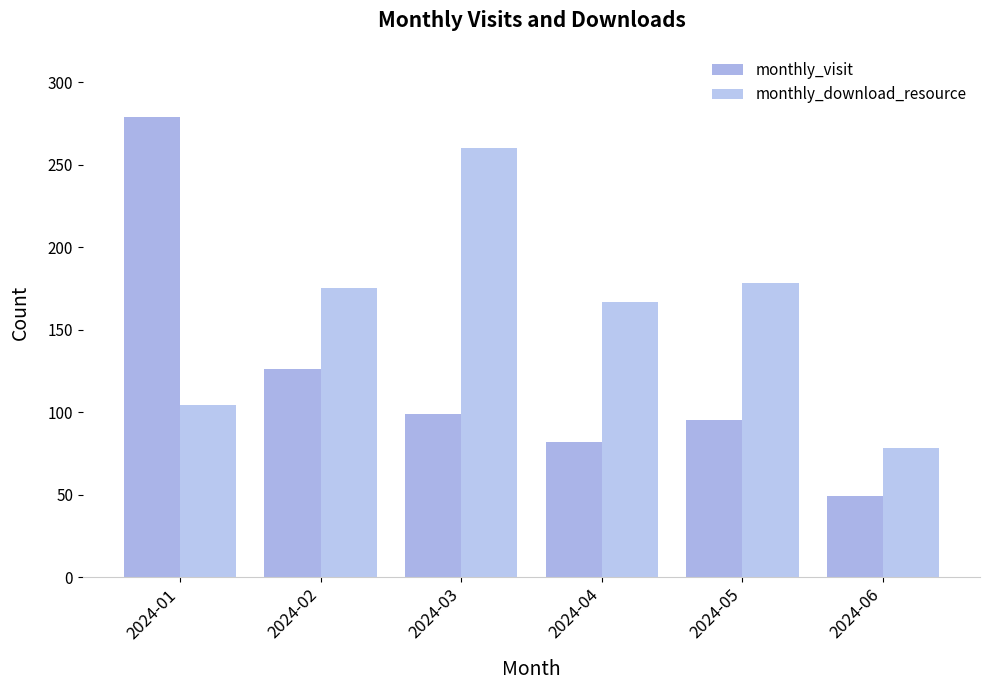

Which series has the largest range (max minus min)?

monthly_visit